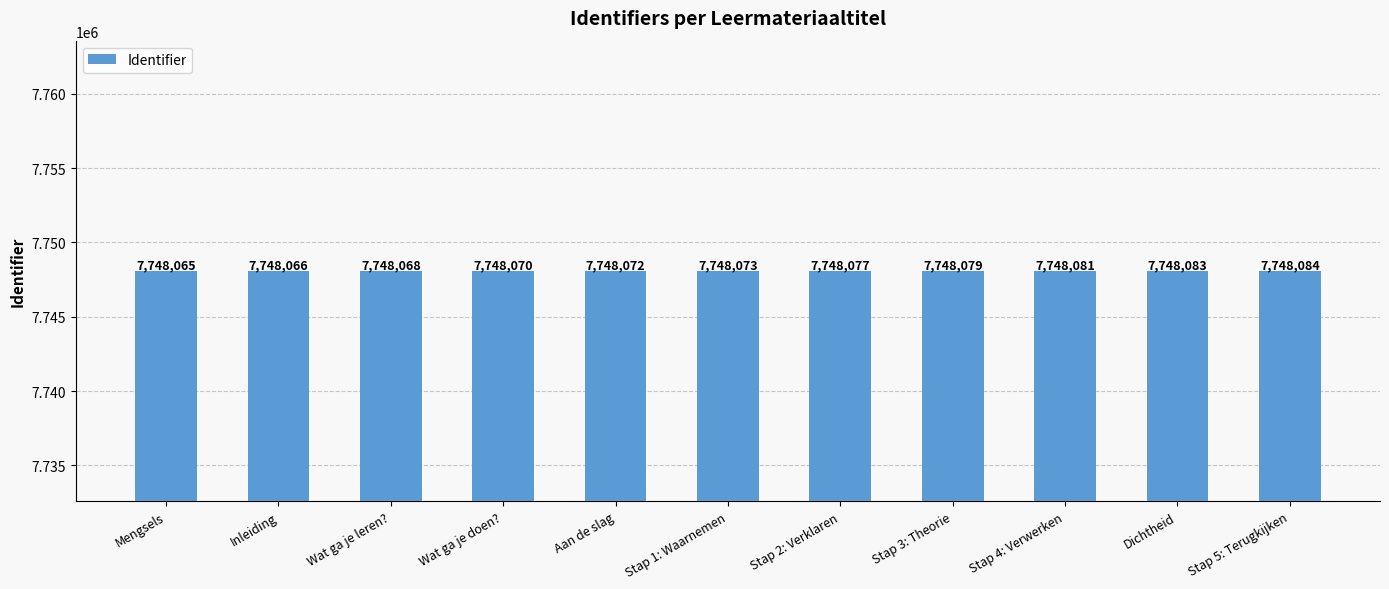

Is it true that the value at Stap 3: Theorie is 1919375?

False